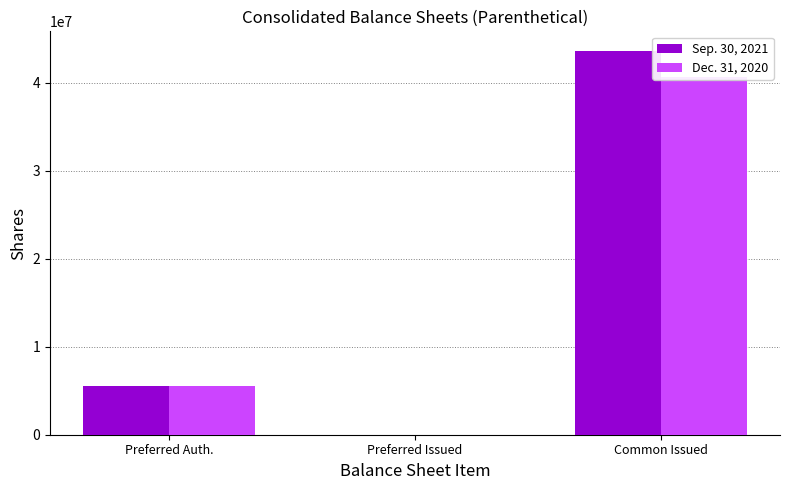

Is it true that Sep. 30, 2021 equals 5500000 at Preferred Auth.?

True